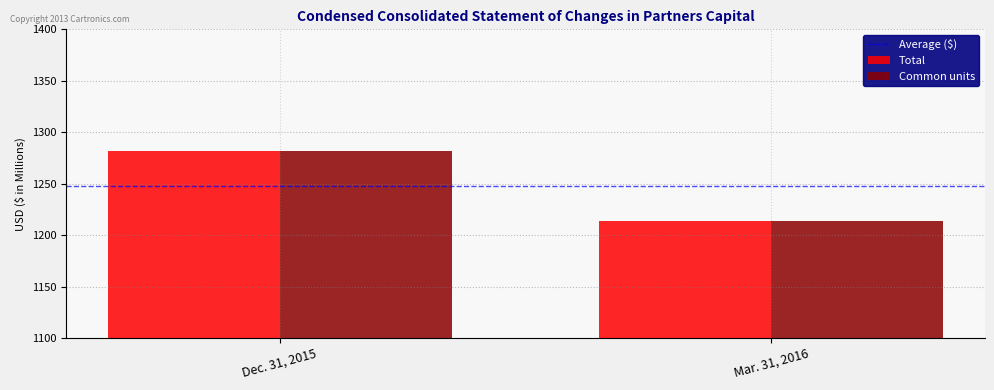

Count the number of data series in this chart.

2